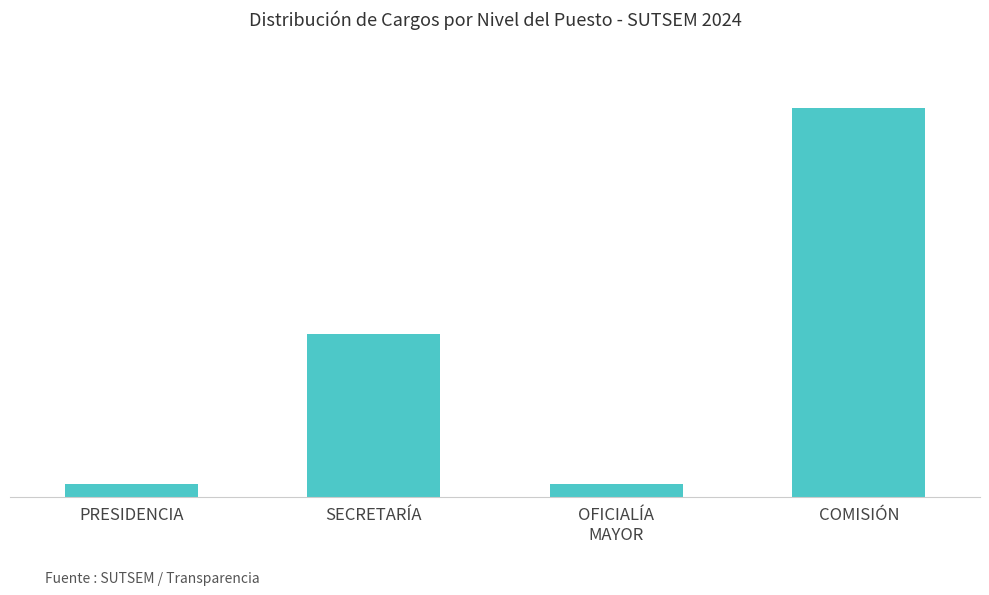

Does the chart contain stacked bars?

No